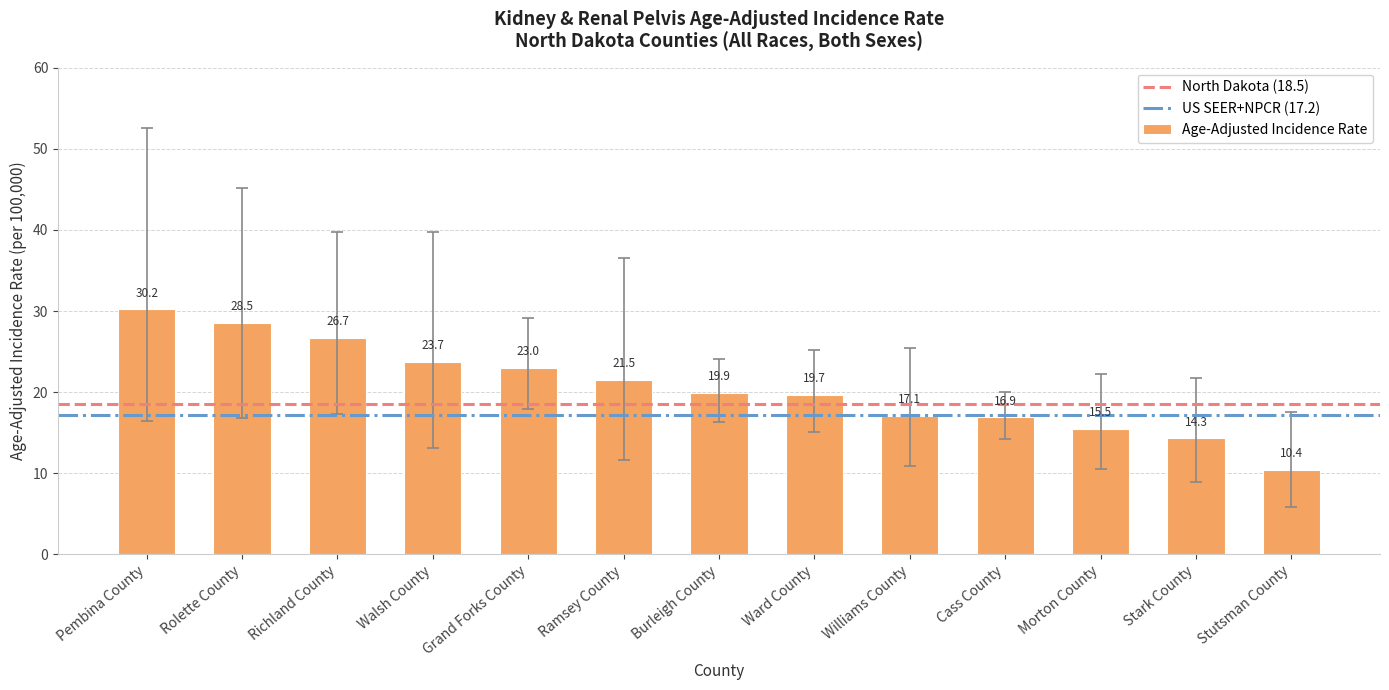

What is the minimum value shown in the chart?

10.4